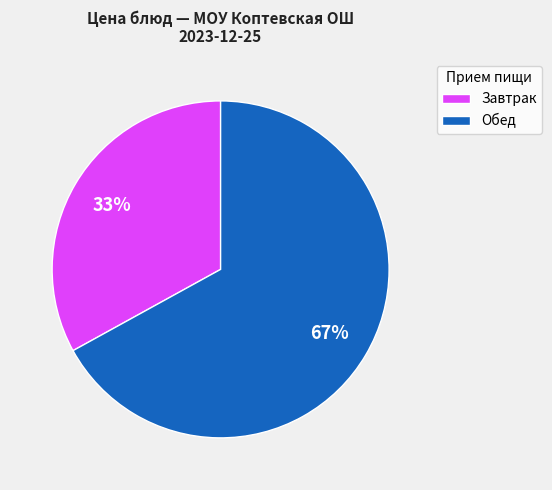

Is there a majority slice in this chart?

Yes